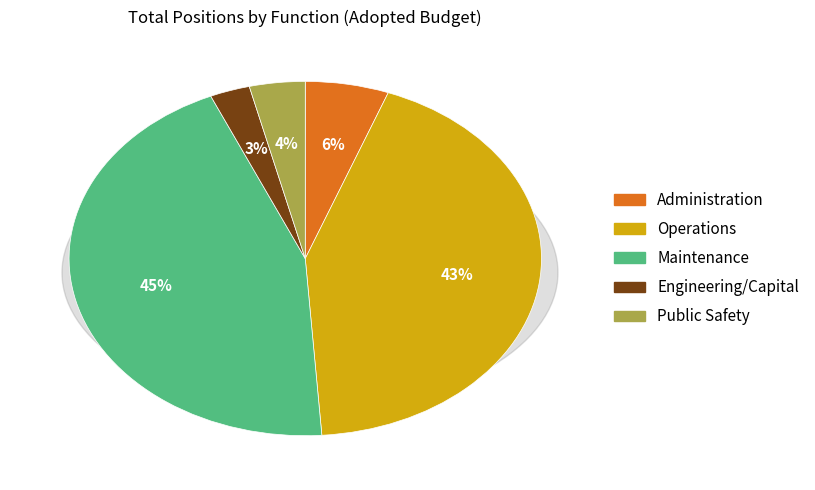

True or false: Maintenance accounts for 53% of the total.

False